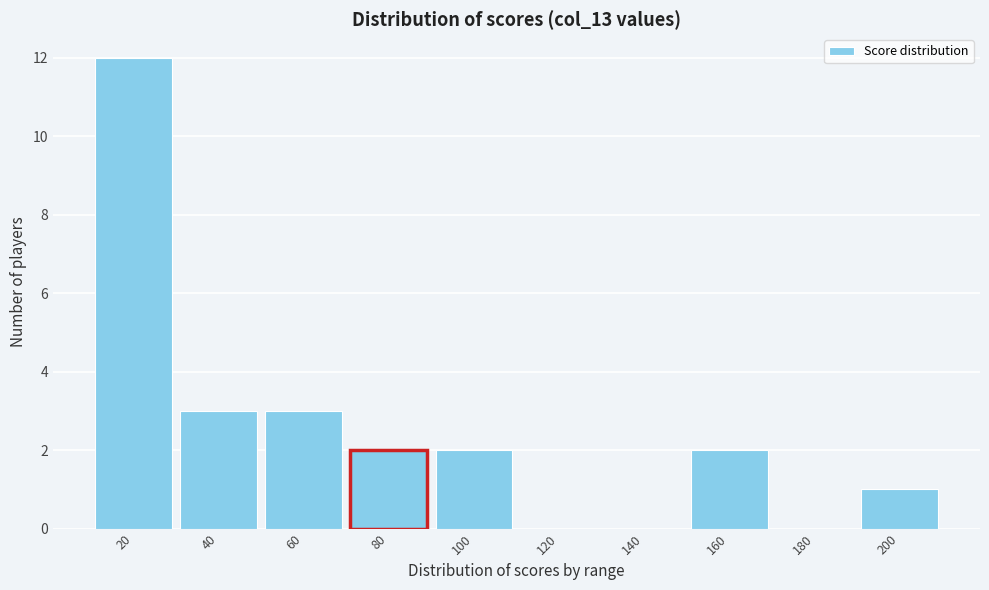

Reading right to left, list all the values displayed in this chart.

200=1	180=0	160=2	140=0	120=0	100=2	80=2	60=3	40=3	20=12